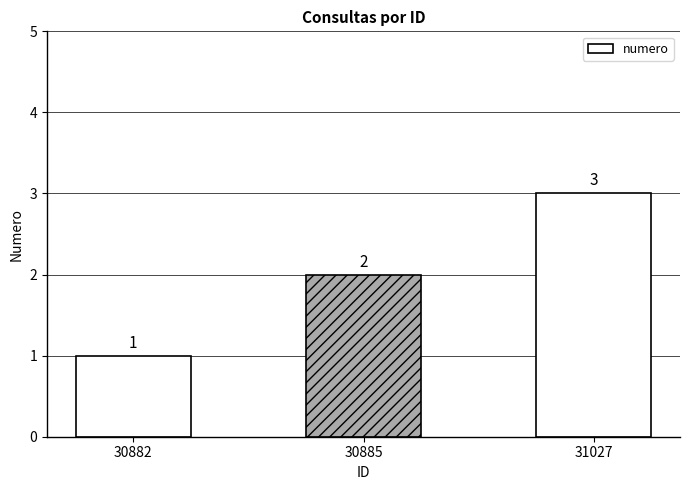

What is the average value?

2